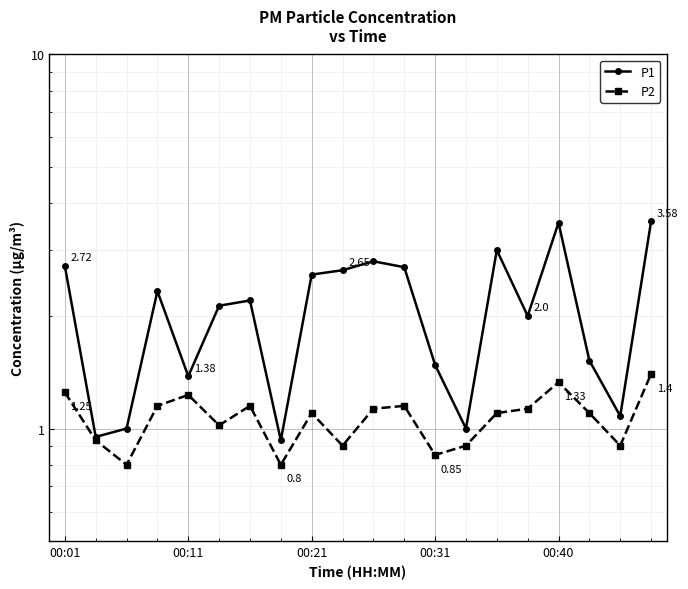

What is the difference between the maximum and second lowest values in the P1 series?

2.6